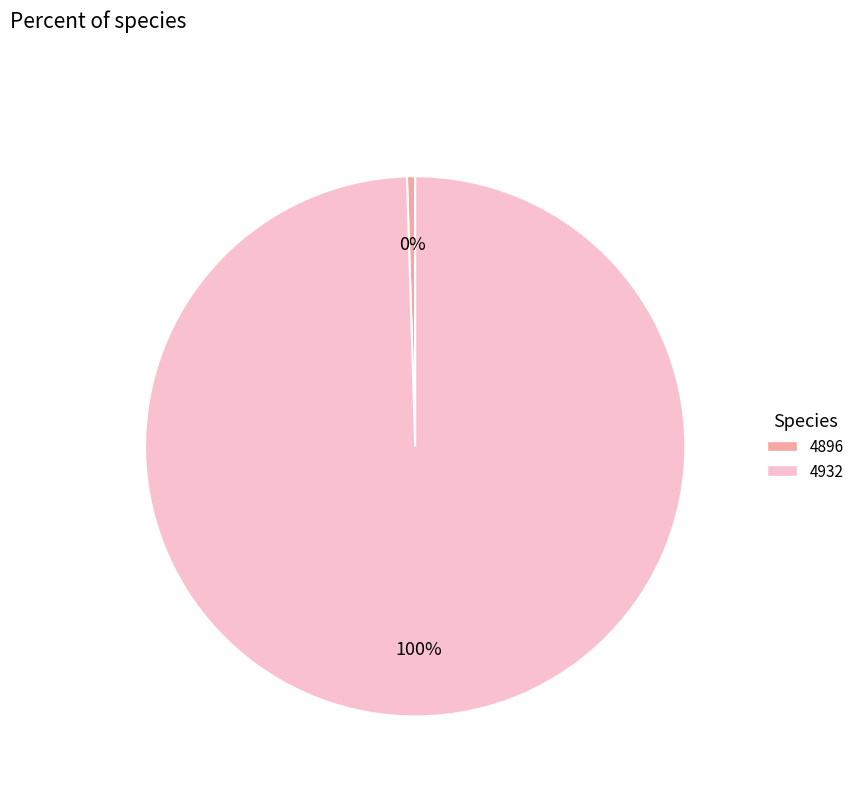

Do 4932 and 4896 together represent more than half of the pie?

Yes